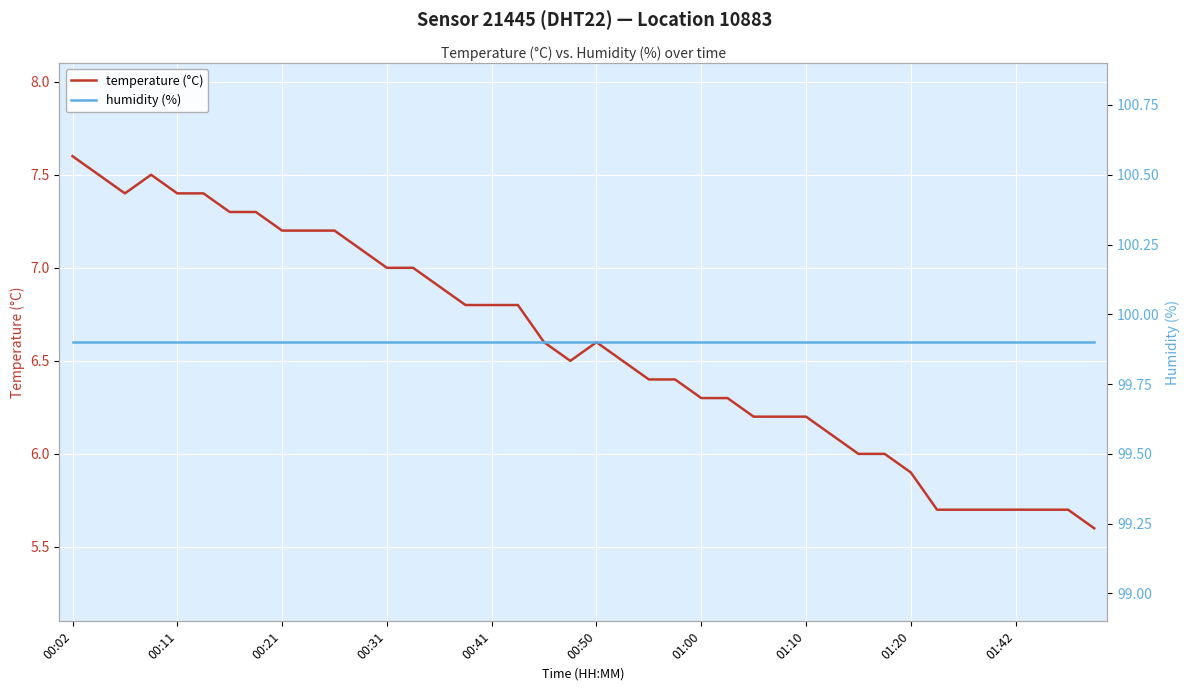

What is the value of the temperature (°C) point at the 24th from the left?

6.4